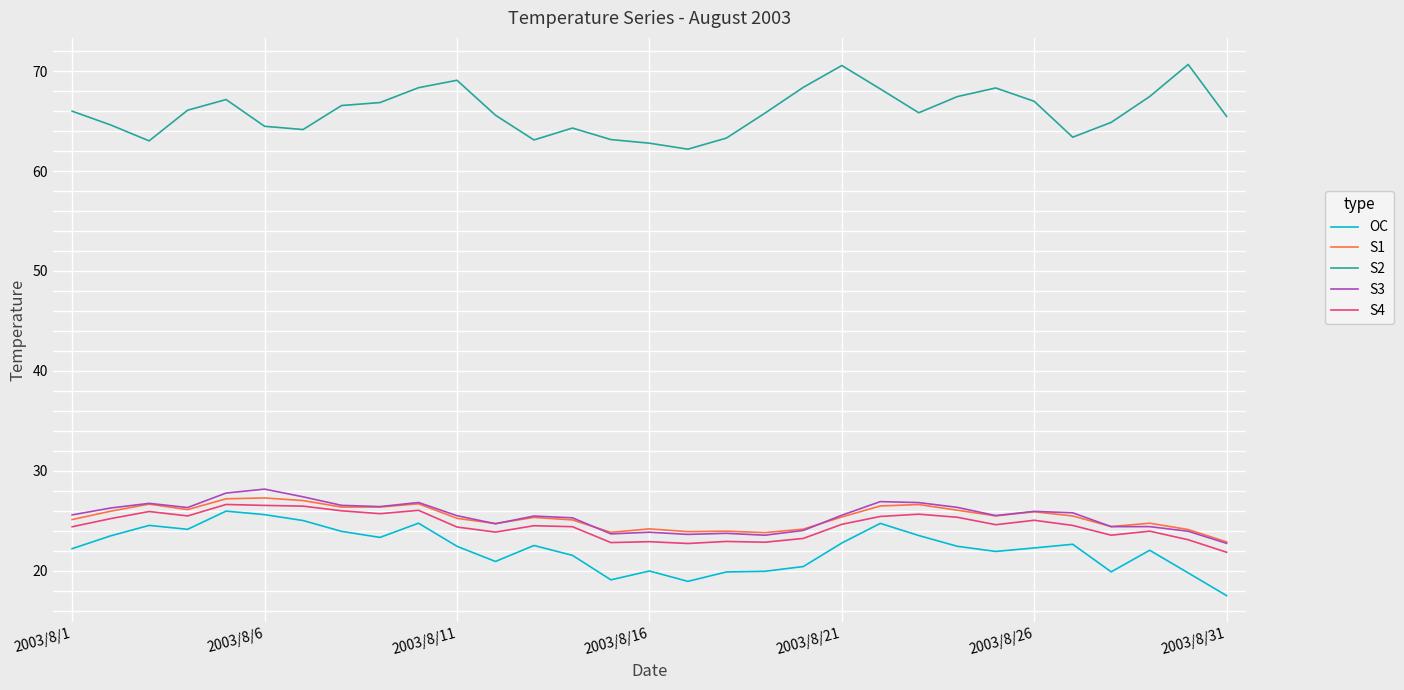

True or false: OC and S3 intersect in this chart.

False